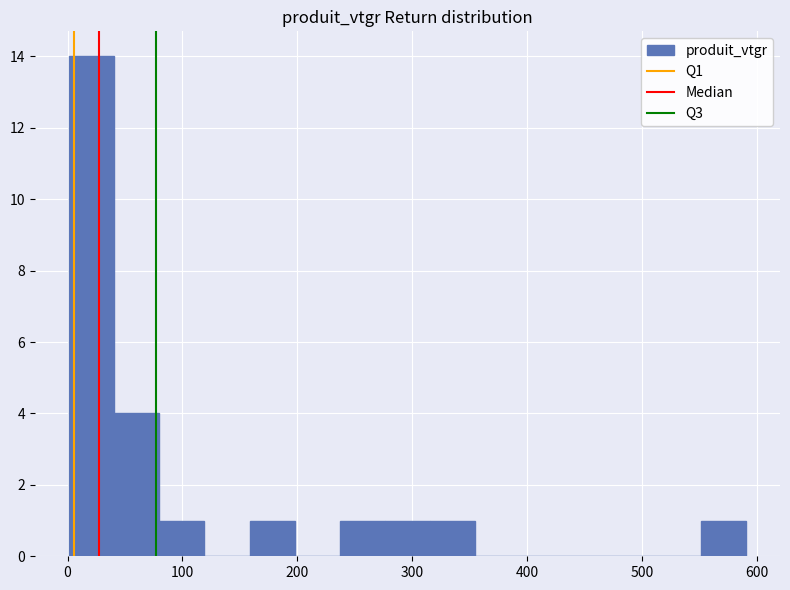

Around what value on the x-axis is the tallest bar? Give the approximate position of its centre, as read against the axis.

20